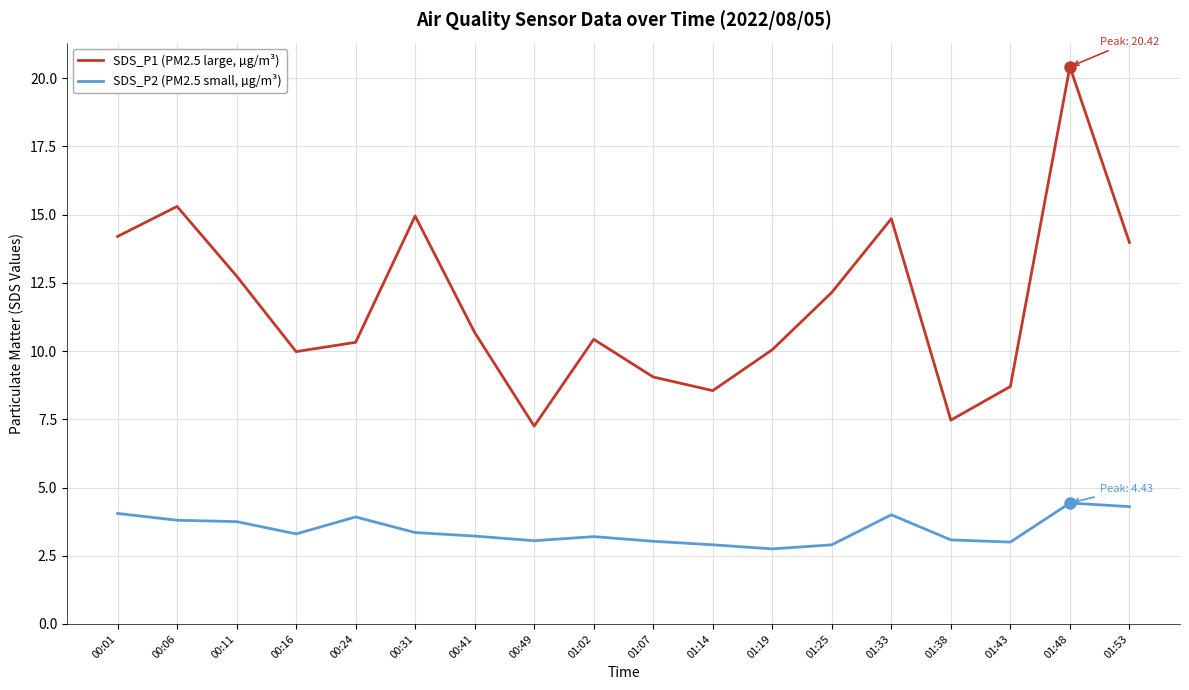

What is the difference between the maximum and minimum values in the SDS_P2 (PM2.5 small, µg/m³) series?

1.7